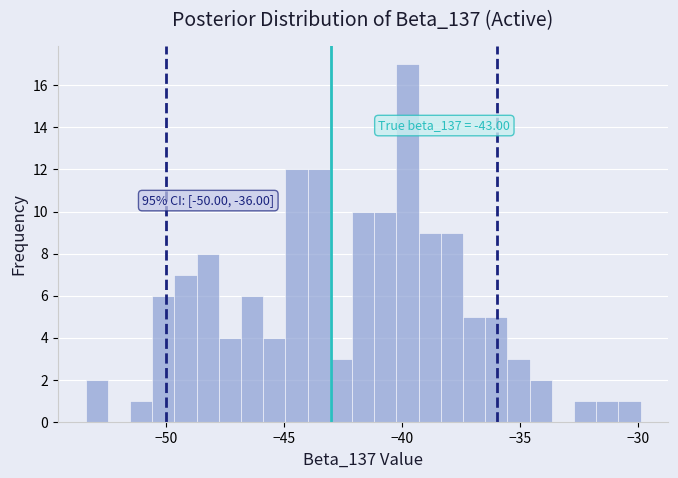

Read against the x-axis, roughly where is the centre of the tallest bar?

-40.0